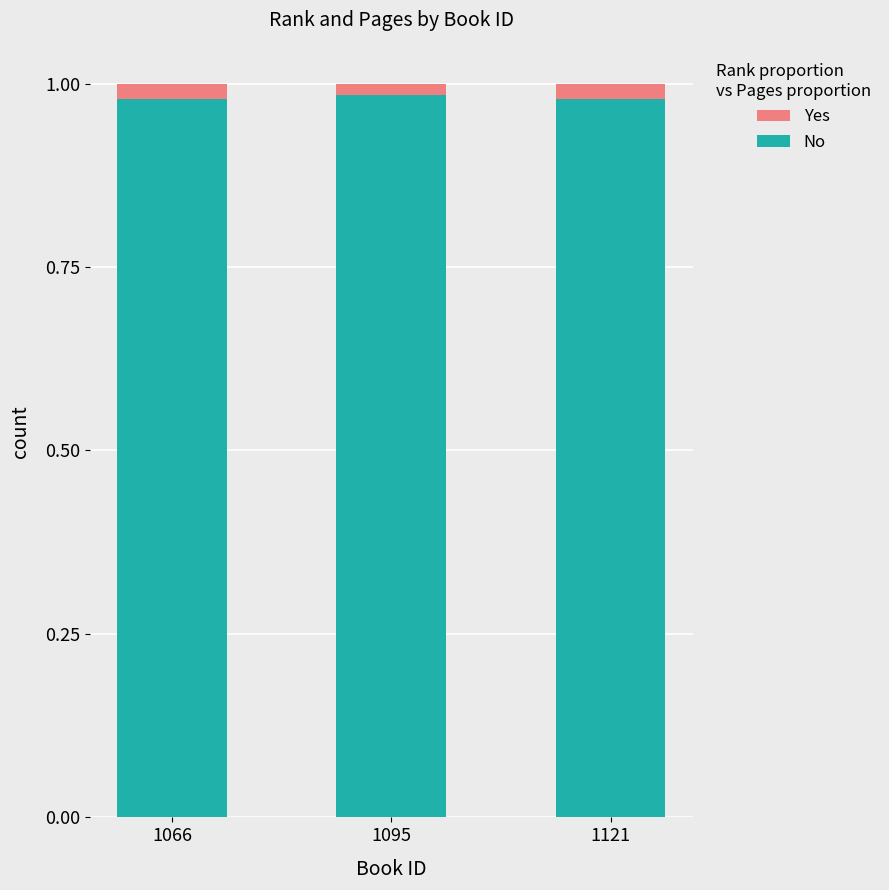

Are the bars horizontal?

No